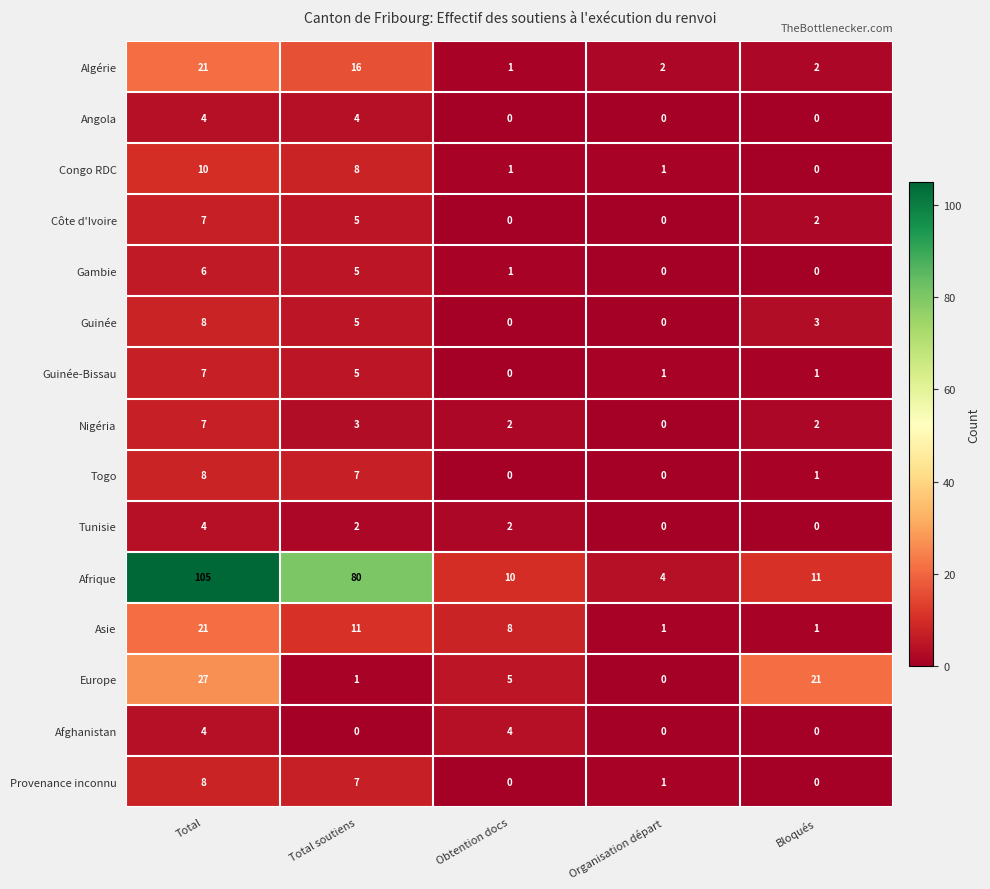

Read the Europe value at Obtention docs.

5